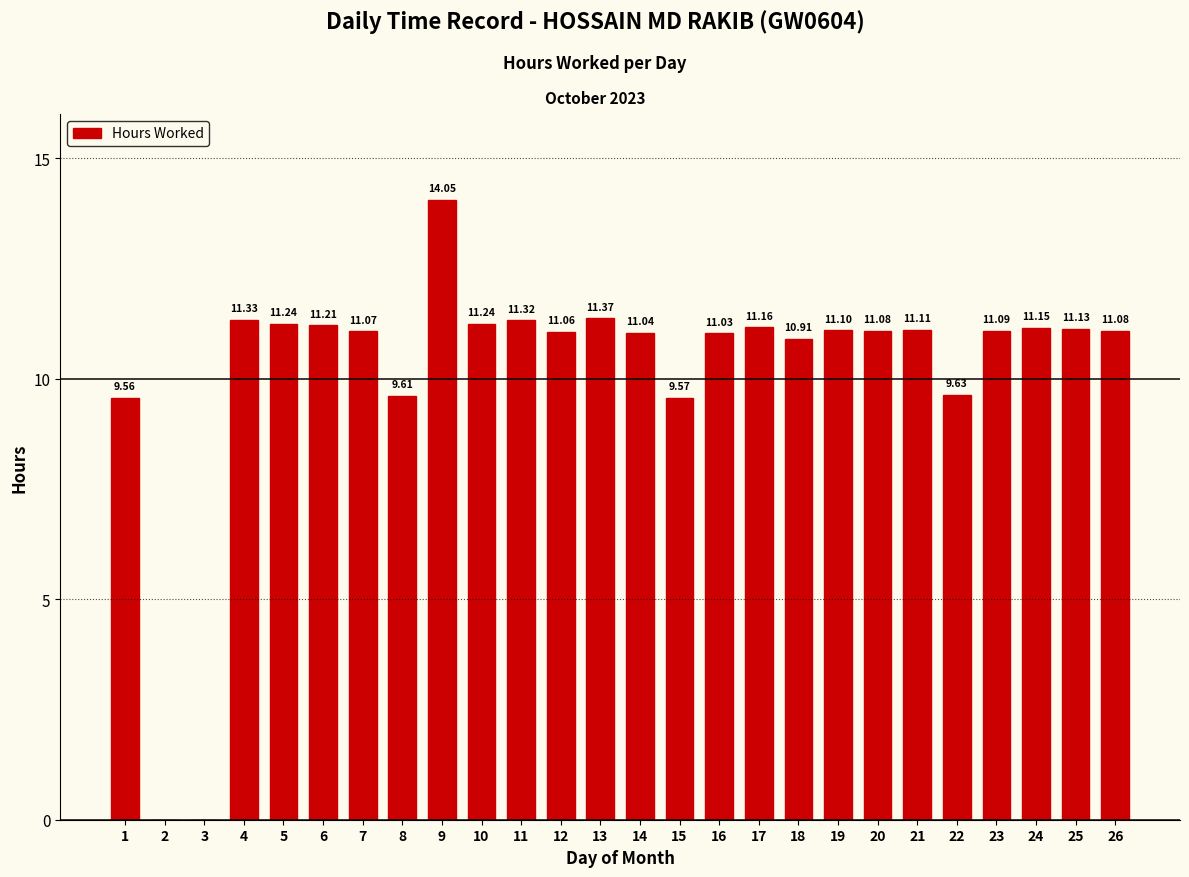

What is the sum of all values?

264.1